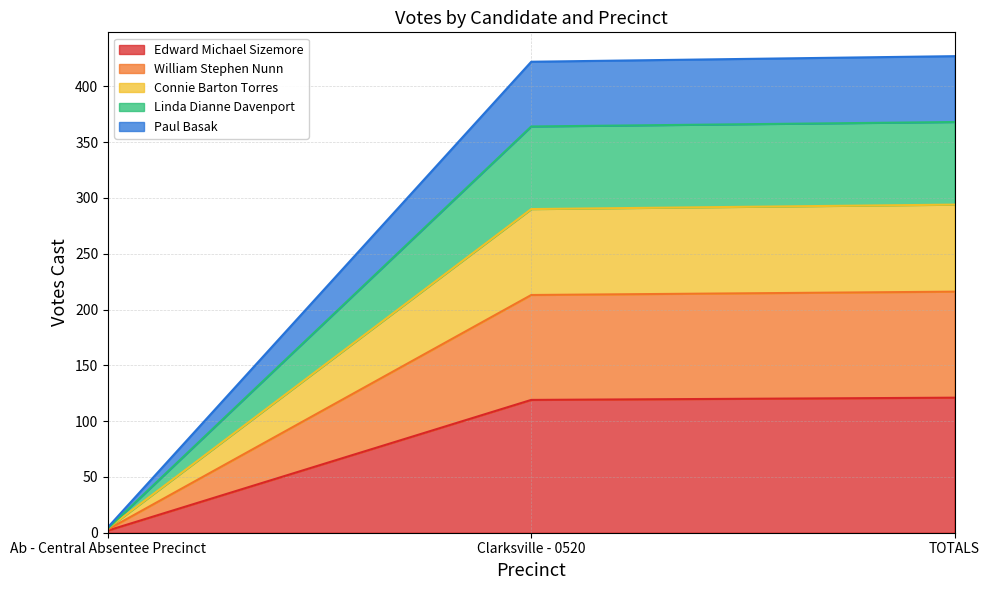

At which label does Edward Michael Sizemore first exceed 119?

TOTALS